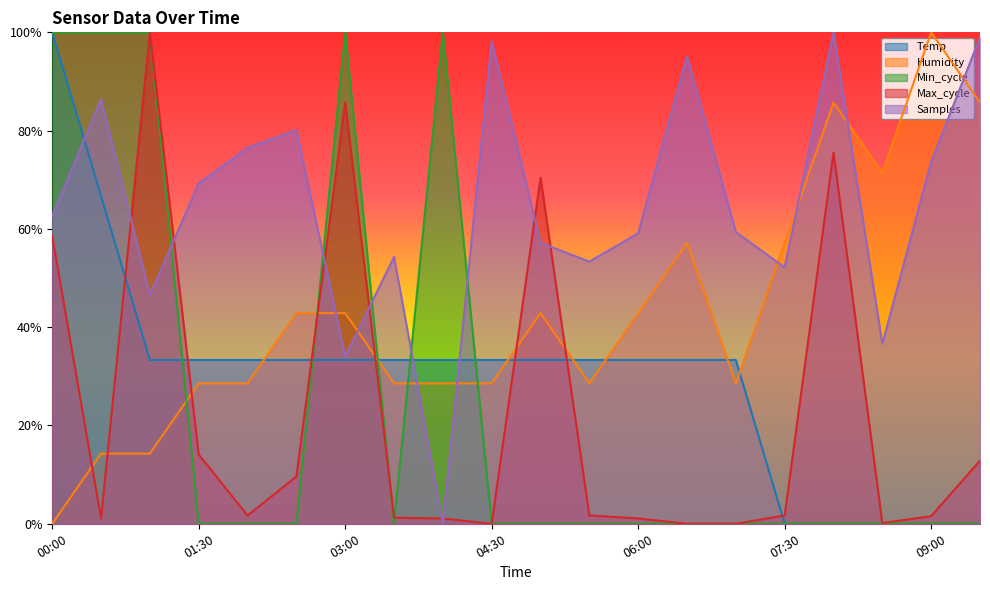

At which category does Humidity reach its first local valley?

05:30